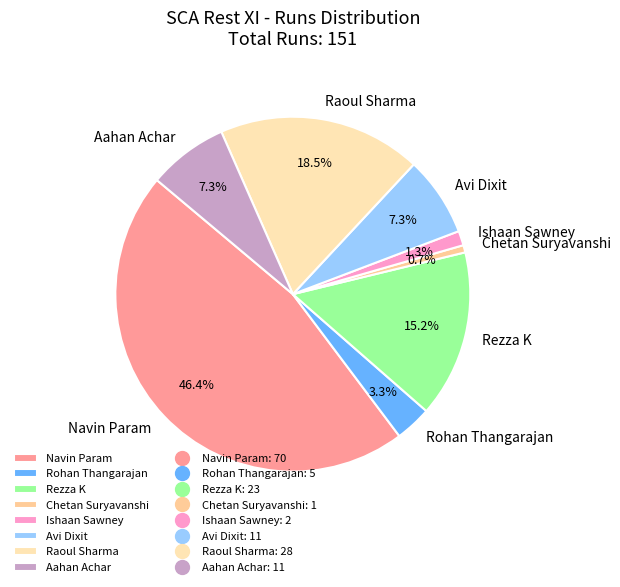

Is there any slice that represents more than half of the pie?

No